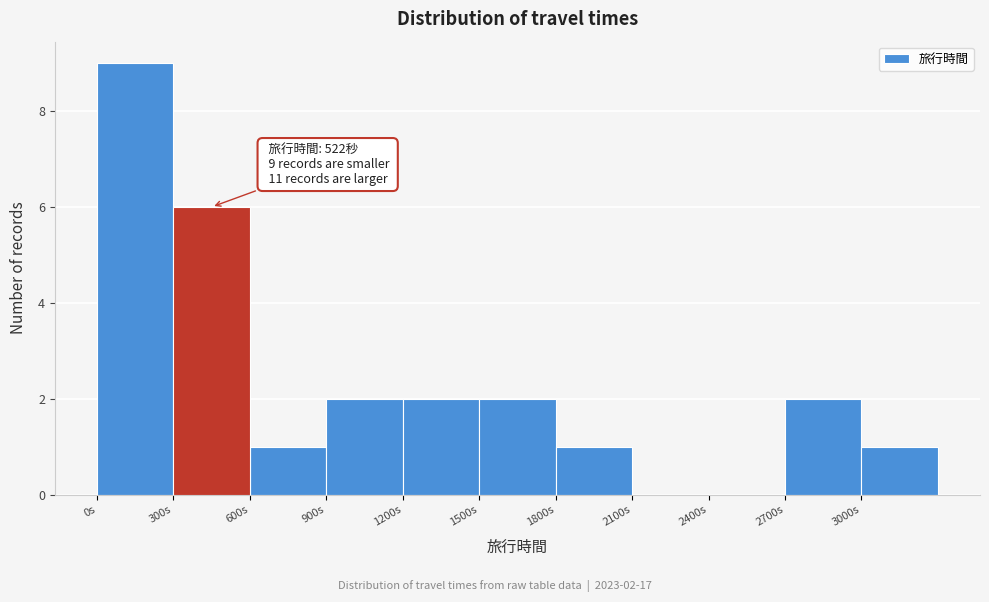

Which range on the x-axis has the tallest bar?

0 to 300